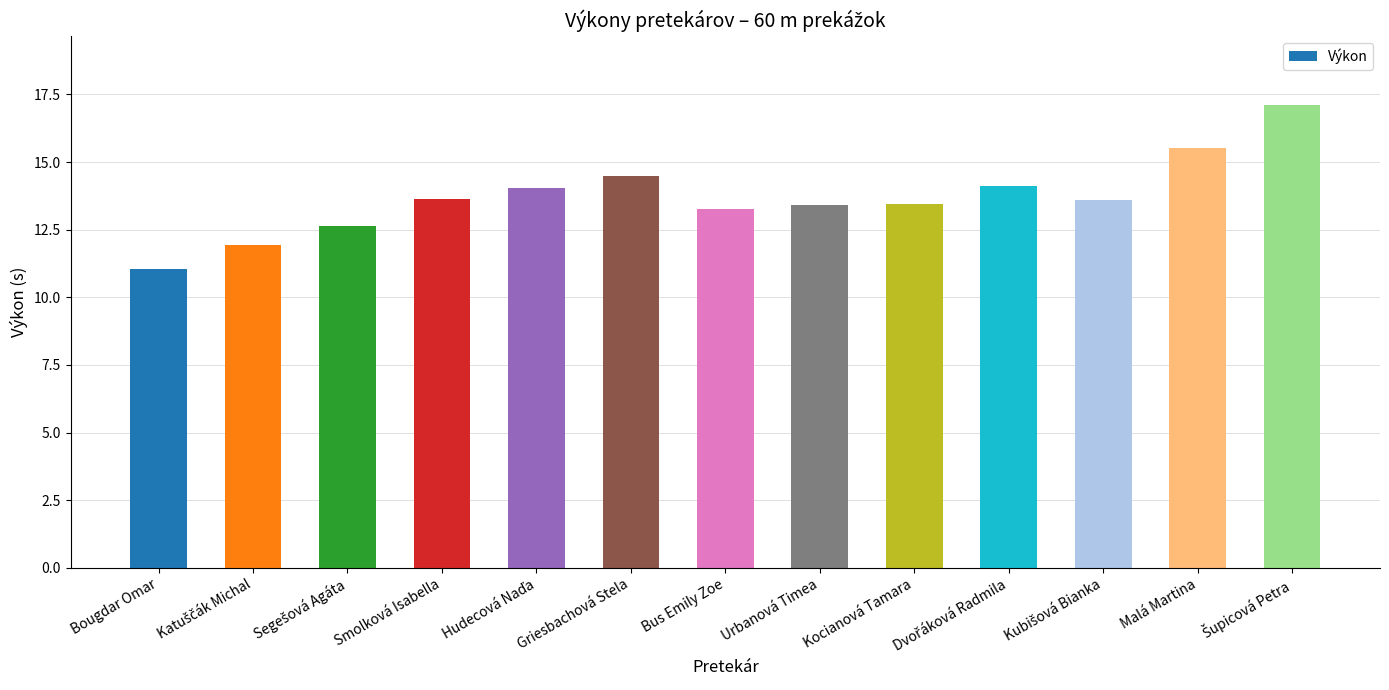

Which label corresponds to the smallest value in the chart?

Bougdar Omar